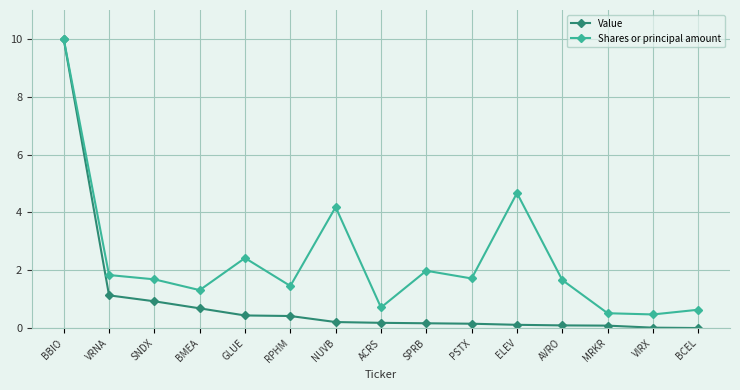

Which category has the highest value in the Shares or principal amount series?

BBIO